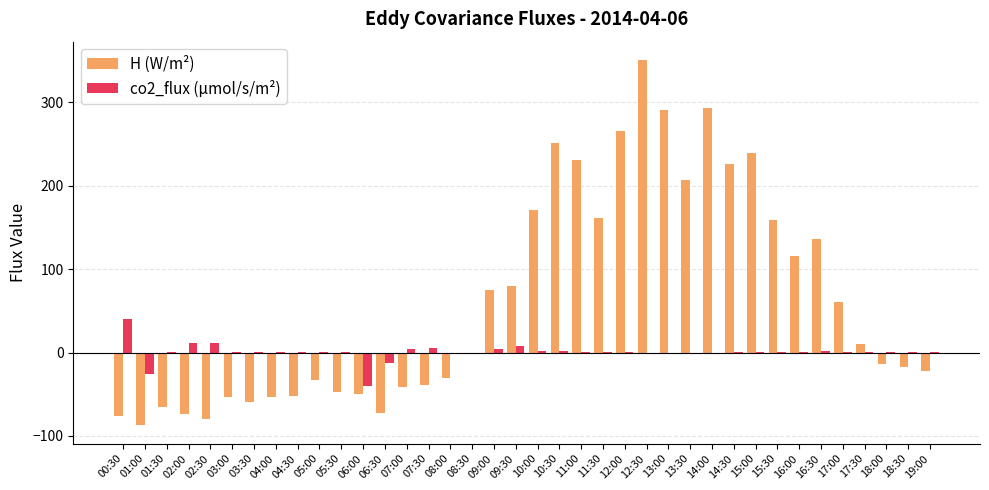

Which series has the largest total across all categories?

H (W/m²)